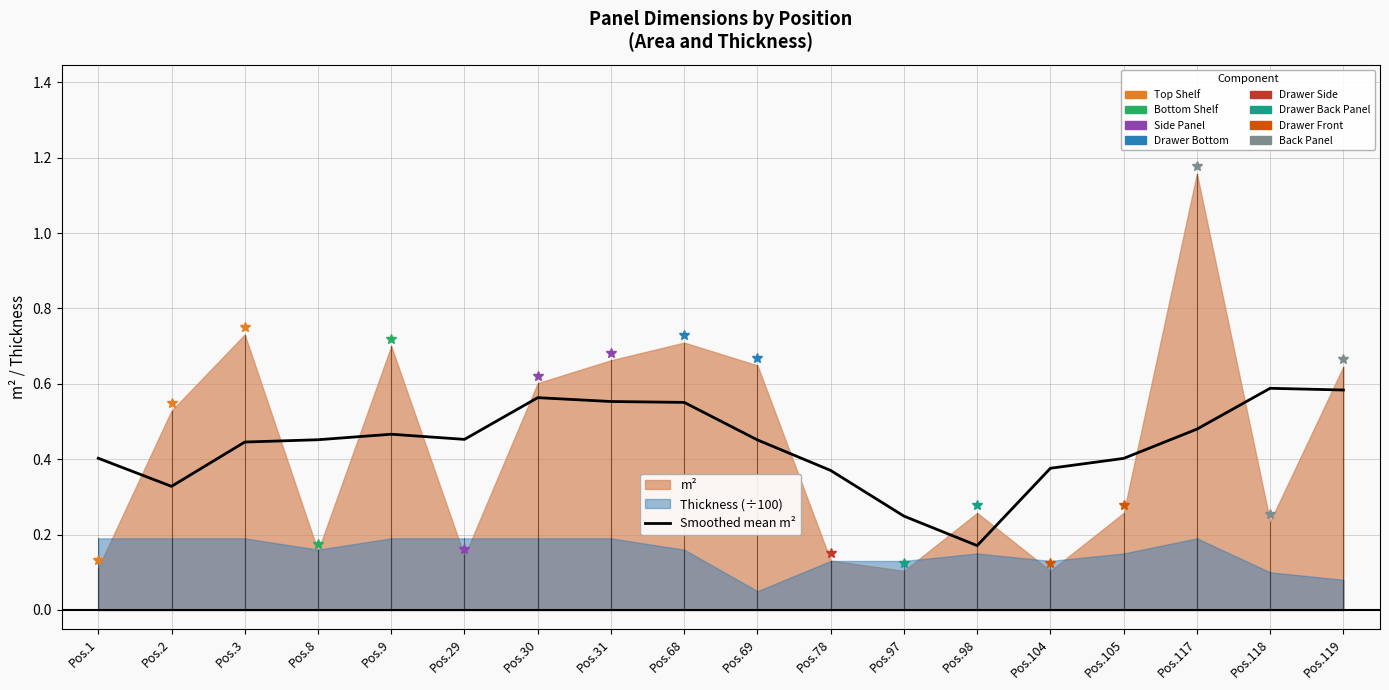

How many values are between 0 and 1?

18